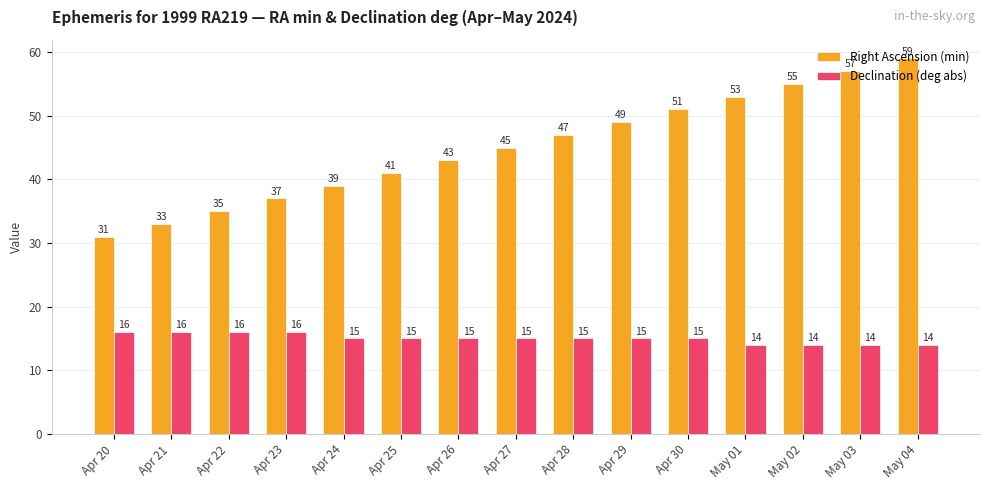

How many Declination (deg abs) values are between 14 and 16?

15